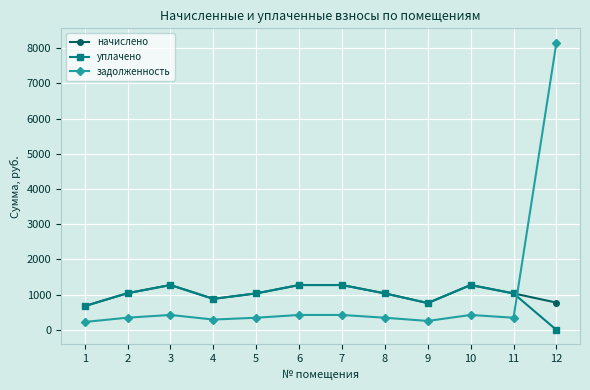

What are all the series names shown in the legend?

начислено, уплачено, задолженность